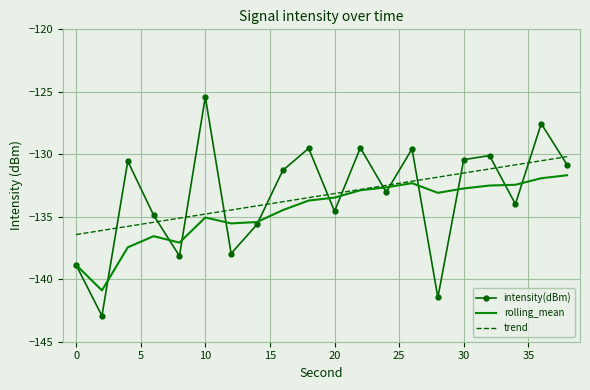

True or false: trend and intensity(dBm) cross at least once.

True